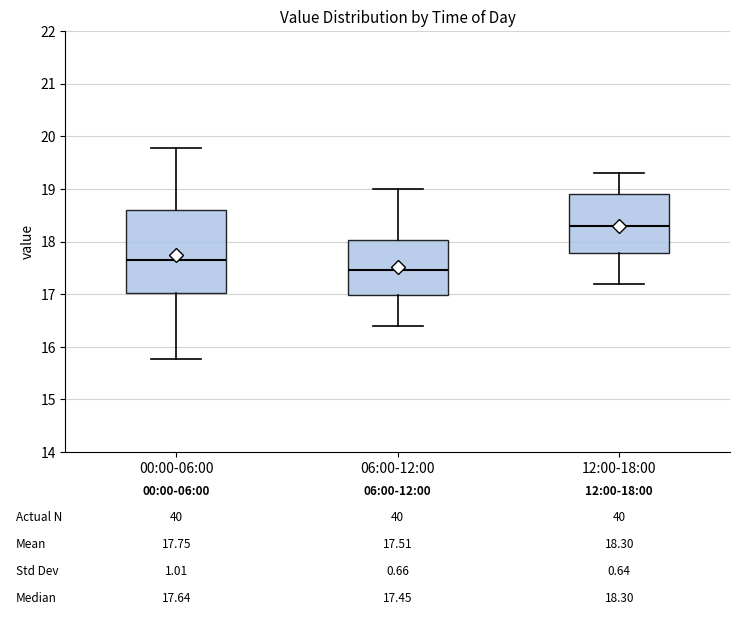

Comparing the boxes themselves (not the whiskers), which one is the tallest?

00:00-06:00